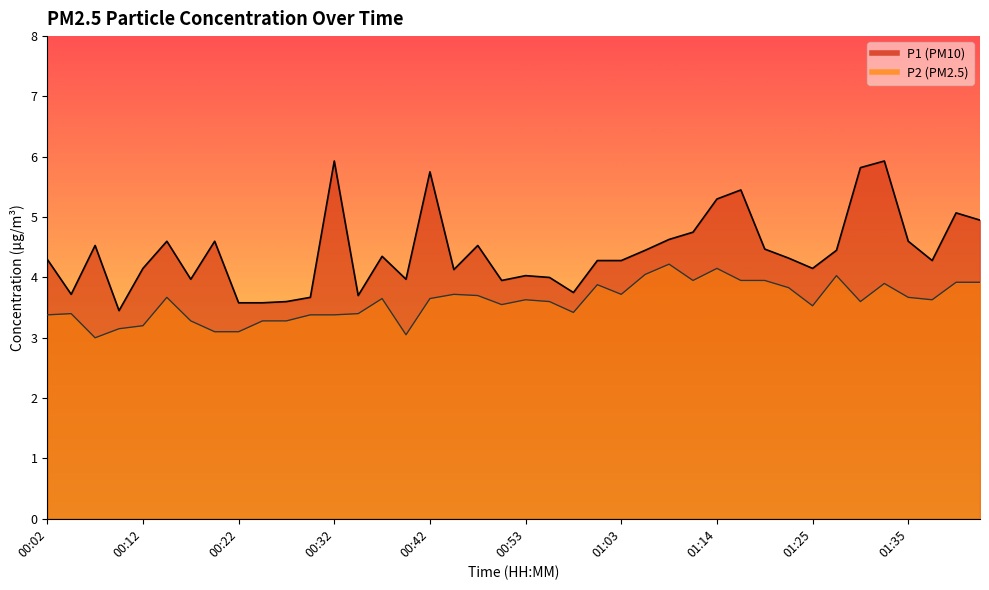

Reading left to right, transcribe all the data shown in this chart.

P1: 00:02=4.3	00:04=3.7	00:07=4.5	00:09=3.5	00:12=4.2	00:15=4.6	00:17=4.0	00:20=4.6	00:22=3.6	00:25=3.6	00:27=3.6	00:30=3.7	00:32=5.9	00:35=3.7	00:37=4.3	00:40=4.0	00:42=5.8	00:45=4.1	00:47=4.5	00:50=4.0	00:53=4.0	00:55=4.0	00:58=3.8	01:00=4.3	01:03=4.3	01:06=4.5	01:08=4.6	01:11=4.8	01:14=5.3	01:16=5.5	01:19=4.5	01:22=4.3	01:25=4.2	01:28=4.5	01:30=5.8	01:33=5.9	01:35=4.6	01:38=4.3	01:40=5.1	01:43=5.0
P2: 00:02=3.4	00:04=3.4	00:07=3.0	00:09=3.1	00:12=3.2	00:15=3.7	00:17=3.3	00:20=3.1	00:22=3.1	00:25=3.3	00:27=3.3	00:30=3.4	00:32=3.4	00:35=3.4	00:37=3.6	00:40=3.0	00:42=3.6	00:45=3.7	00:47=3.7	00:50=3.5	00:53=3.6	00:55=3.6	00:58=3.4	01:00=3.9	01:03=3.7	01:06=4.0	01:08=4.2	01:11=4.0	01:14=4.2	01:16=4.0	01:19=4.0	01:22=3.8	01:25=3.5	01:28=4.0	01:30=3.6	01:33=3.9	01:35=3.7	01:38=3.6	01:40=3.9	01:43=3.9